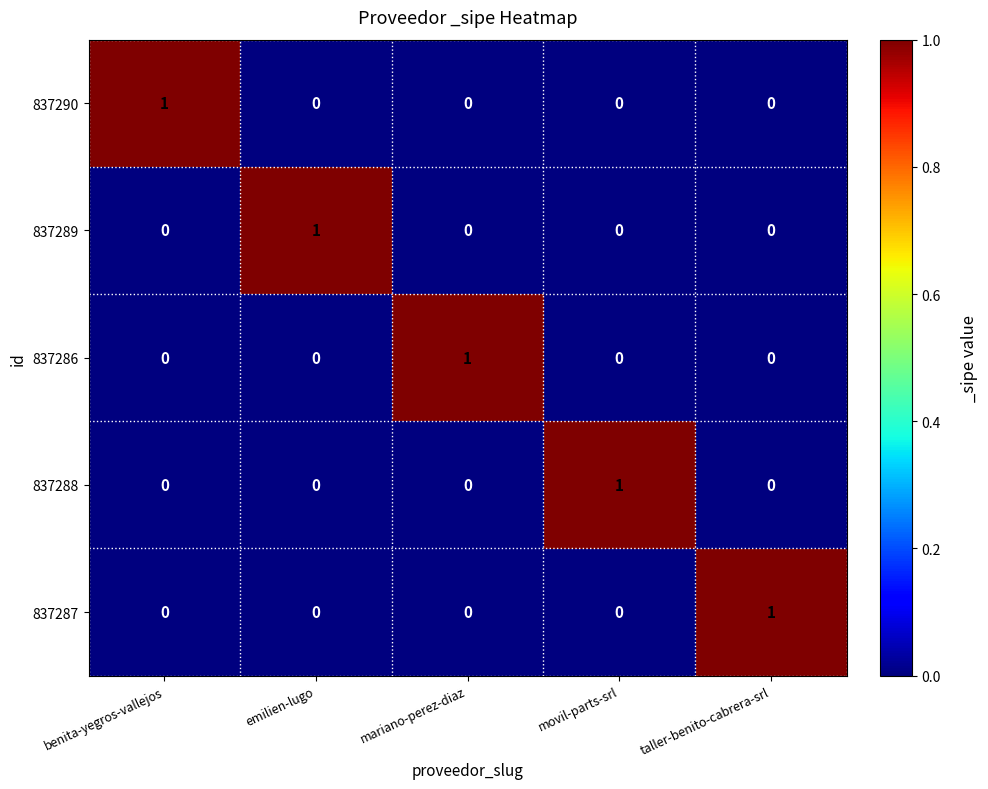

True or false: 837289 has a value of 1 at emilien-lugo.

True